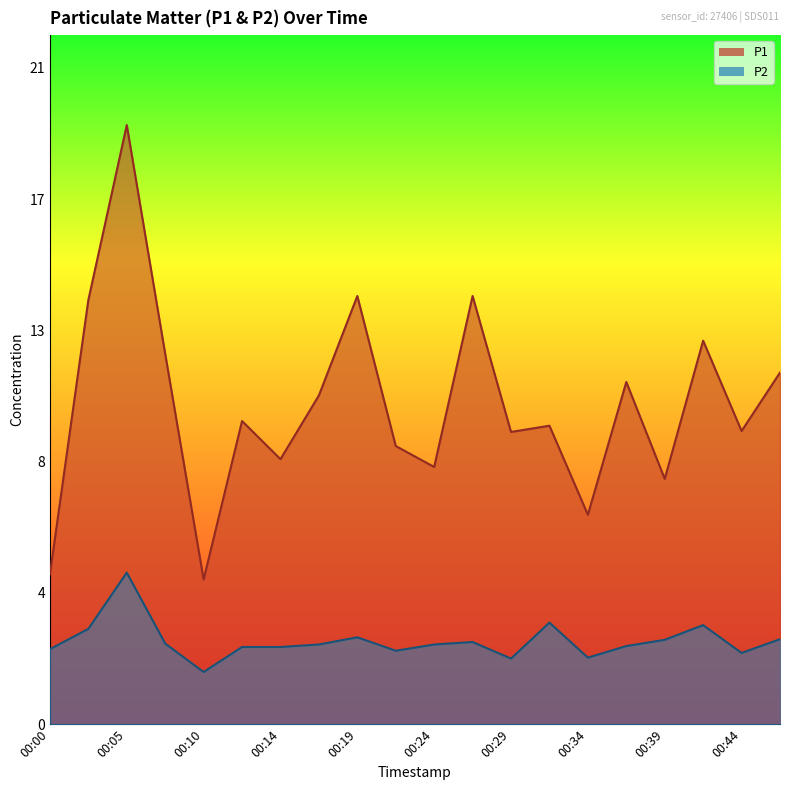

What is the difference between the second highest and minimum values in the P2 series?

1.6